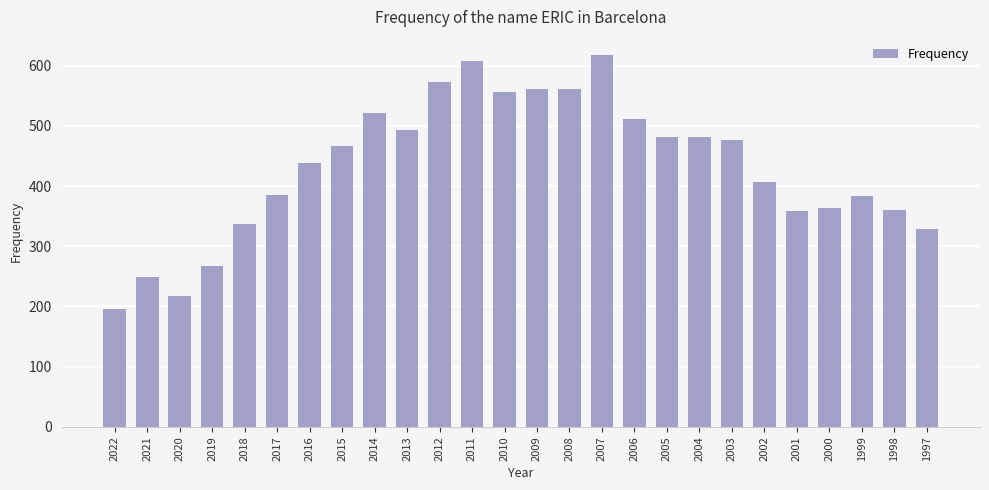

Which has a higher value, 2007 or 2021?

2007